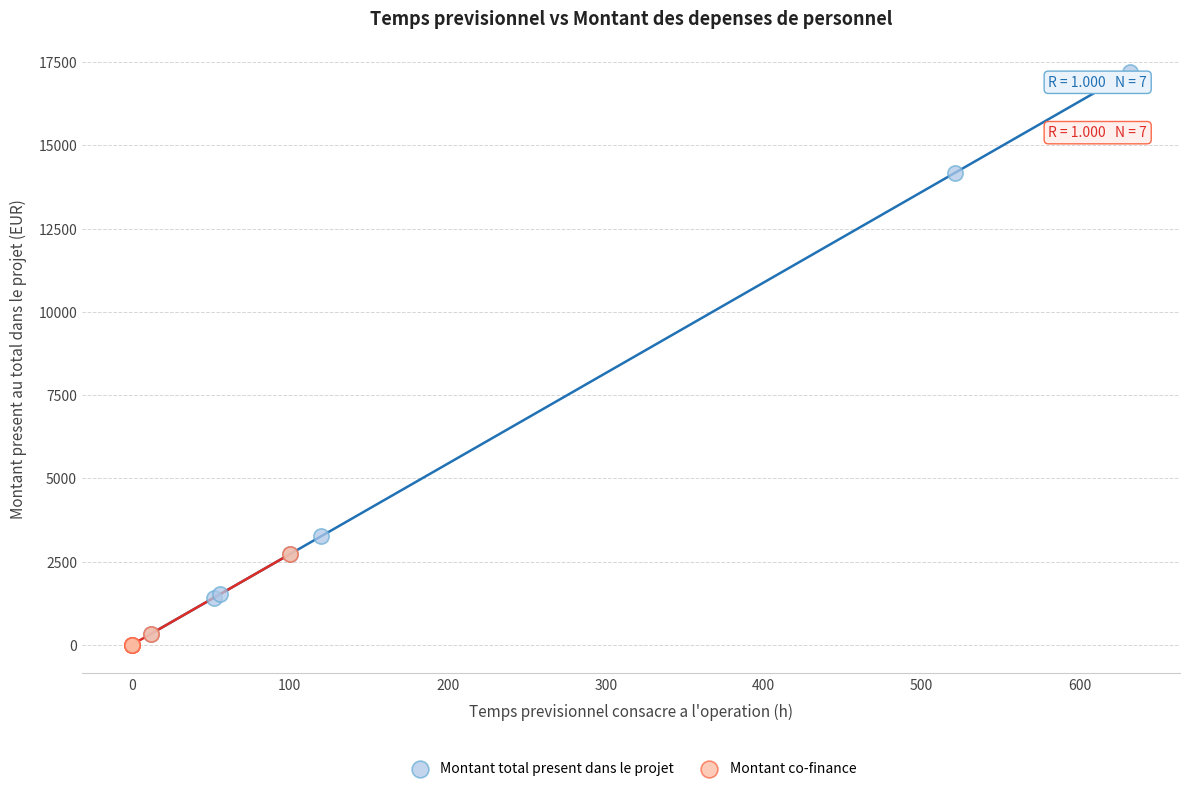

What are all the series names shown in the legend?

Montant total present dans le projet, Montant co-finance